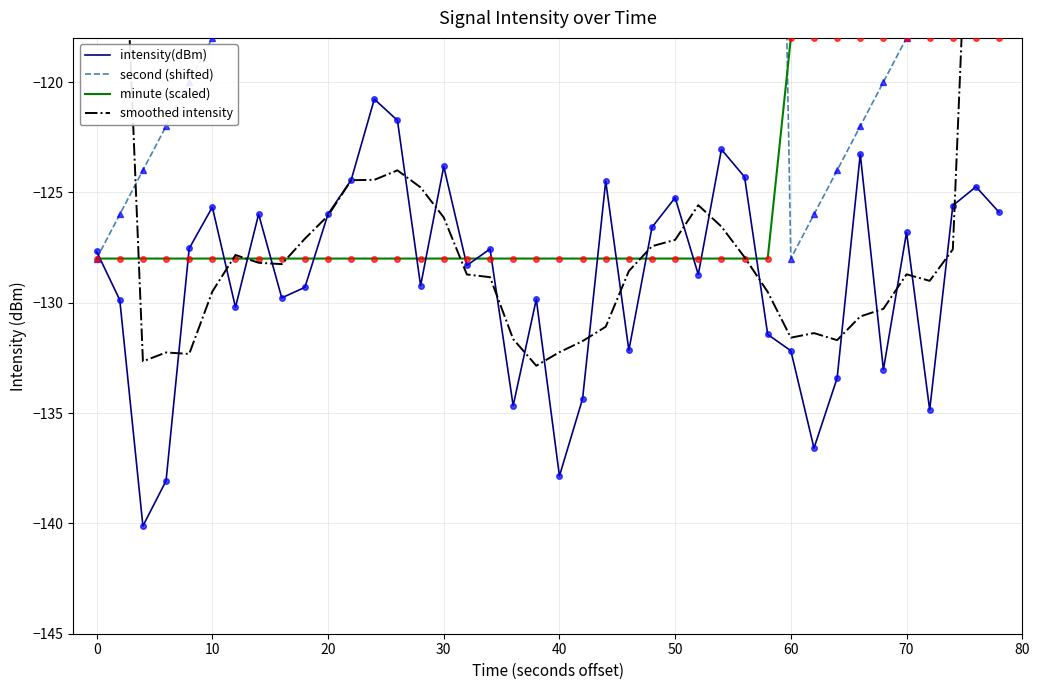

What is the maximum value for intensity(dBm)?

-120.8